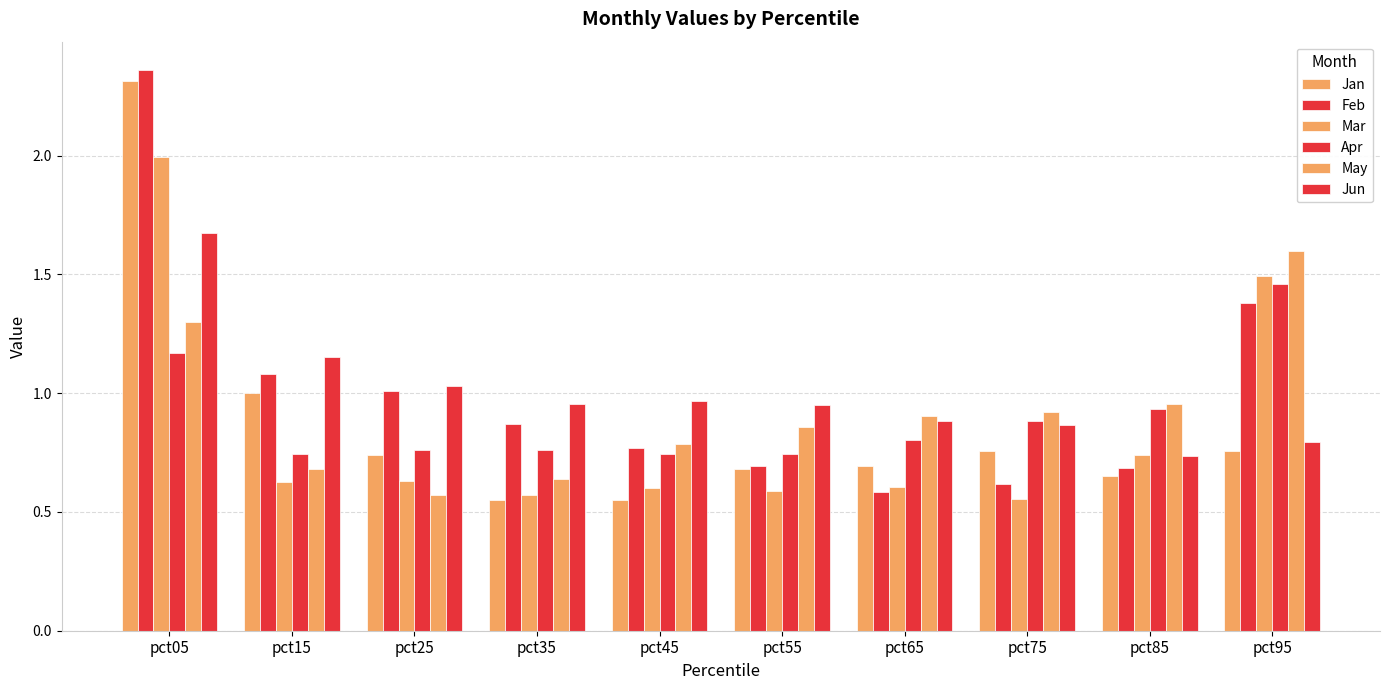

How many groups of bars are there?

10